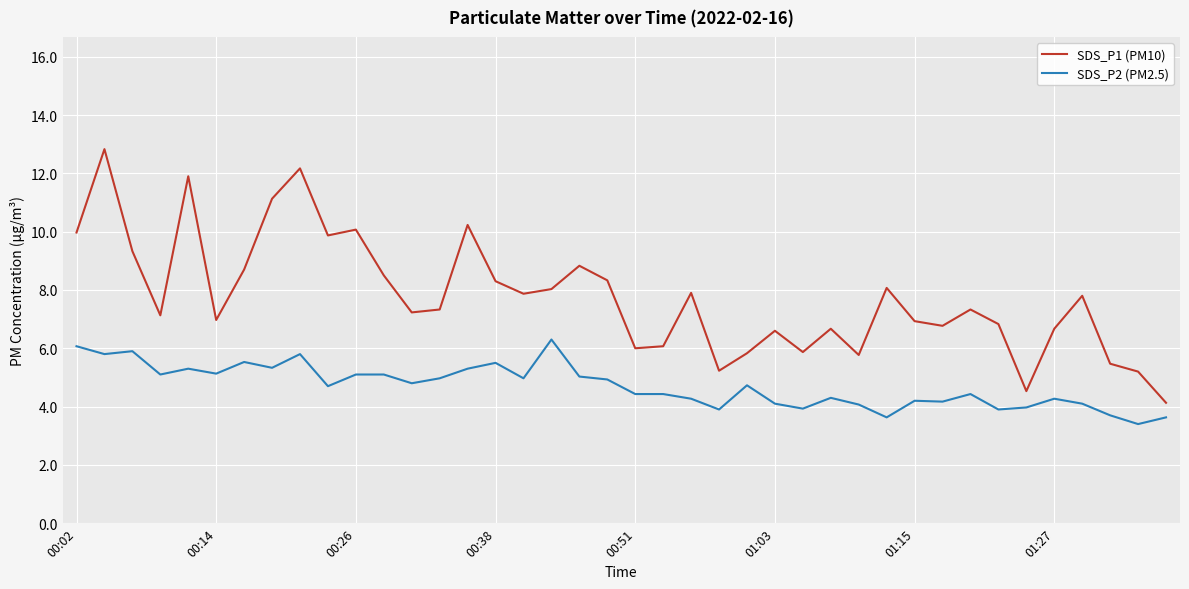

True or false: SDS_P1 (PM10) and SDS_P2 (PM2.5) intersect in this chart.

False